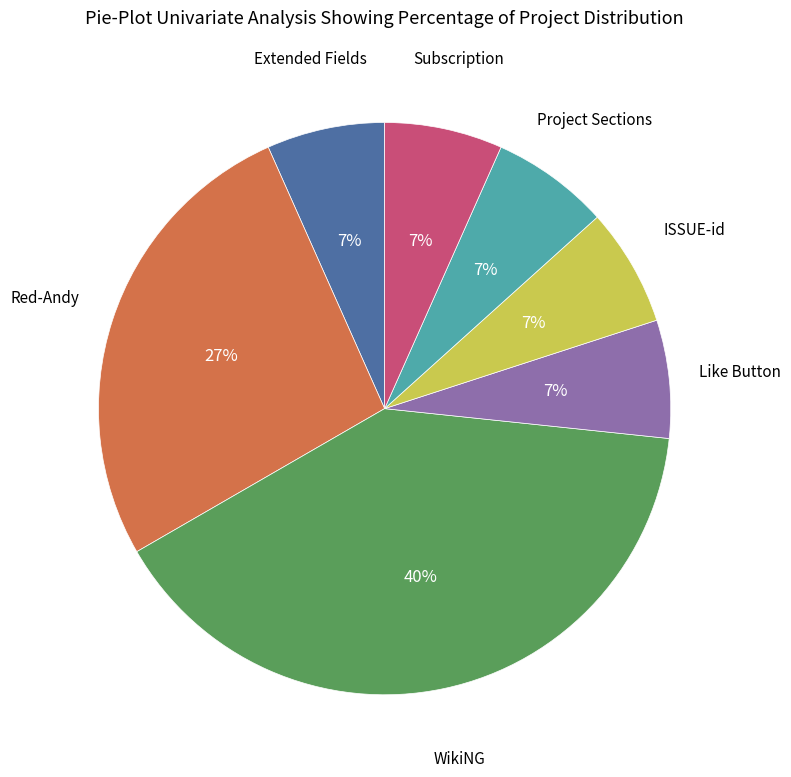

Is there any slice that represents more than half of the pie?

No